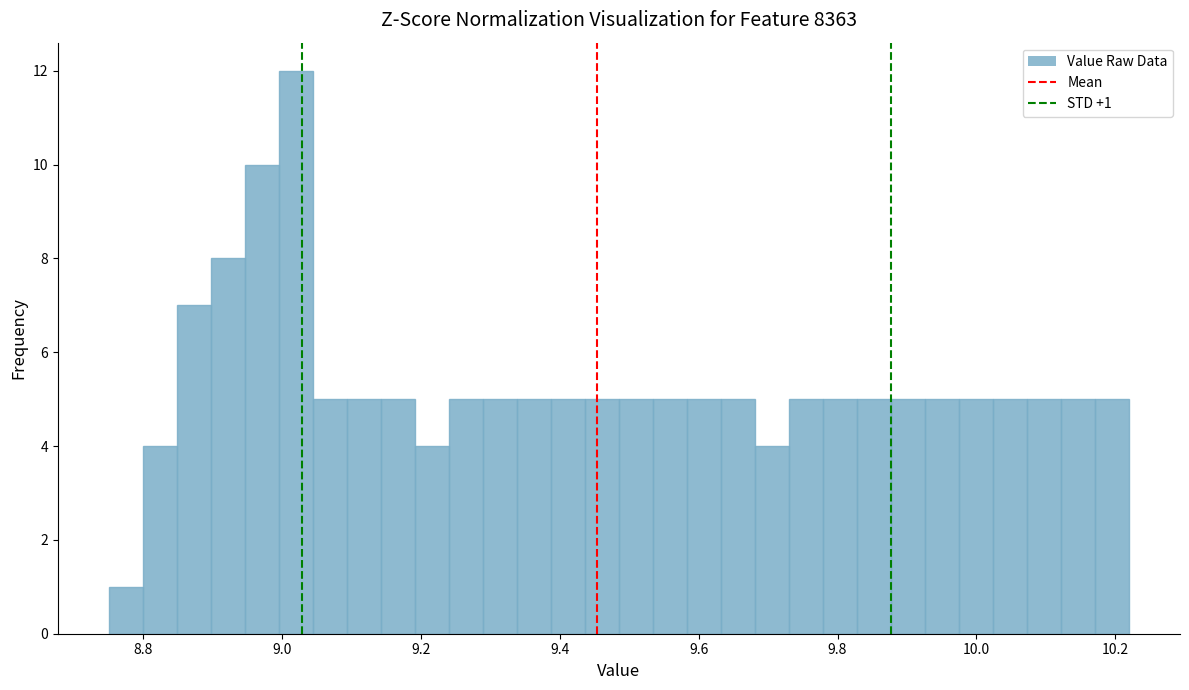

Around what value on the x-axis is the tallest bar? Give the approximate position of its centre, as read against the axis.

9.02